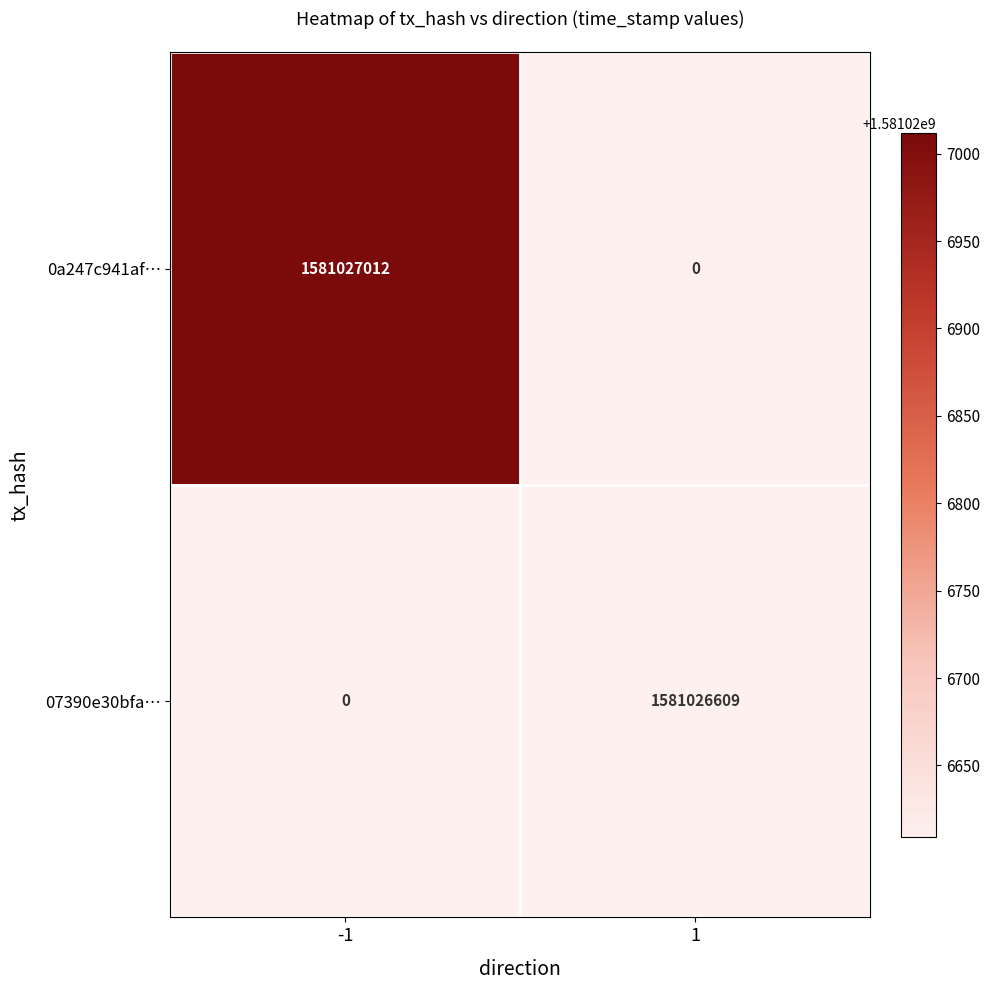

List the series in order of their overall mean, lowest first.

07390e30bfa…, 0a247c941af…